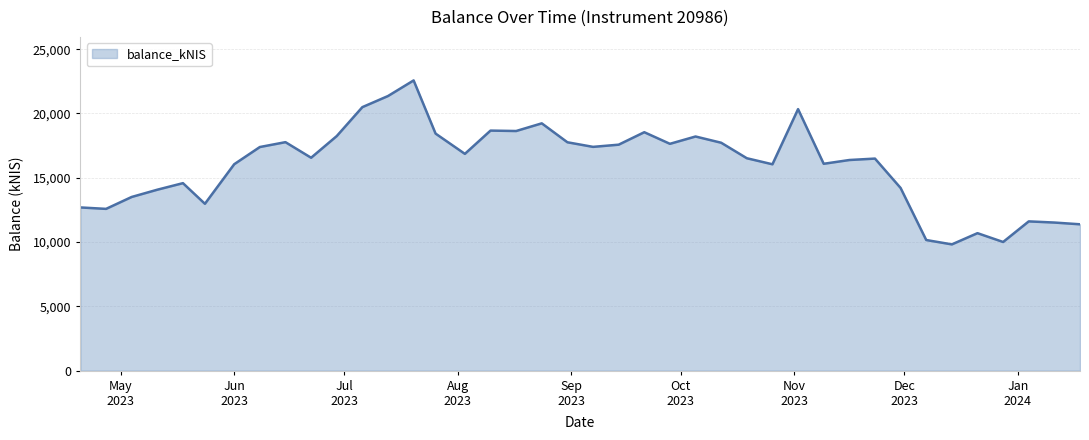

What is the minimum value shown in the chart?

9818.6